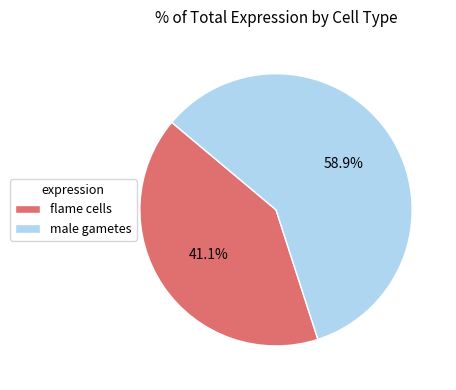

To the nearest percent, what portion does male gametes represent?

59%